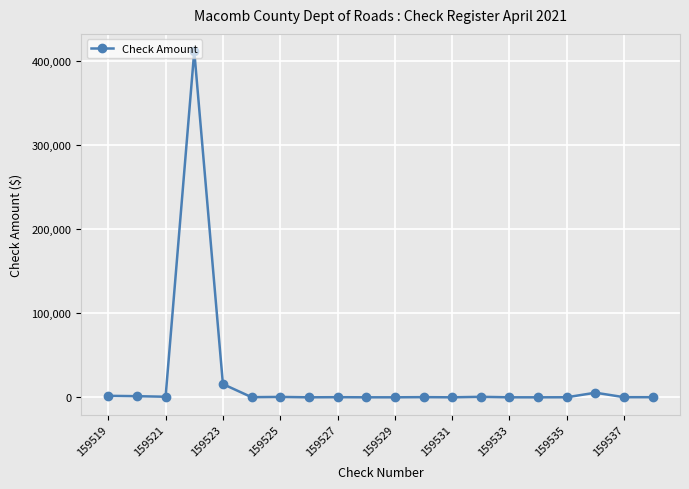

True or false: there are more than 2 points higher than both neighbors.

True